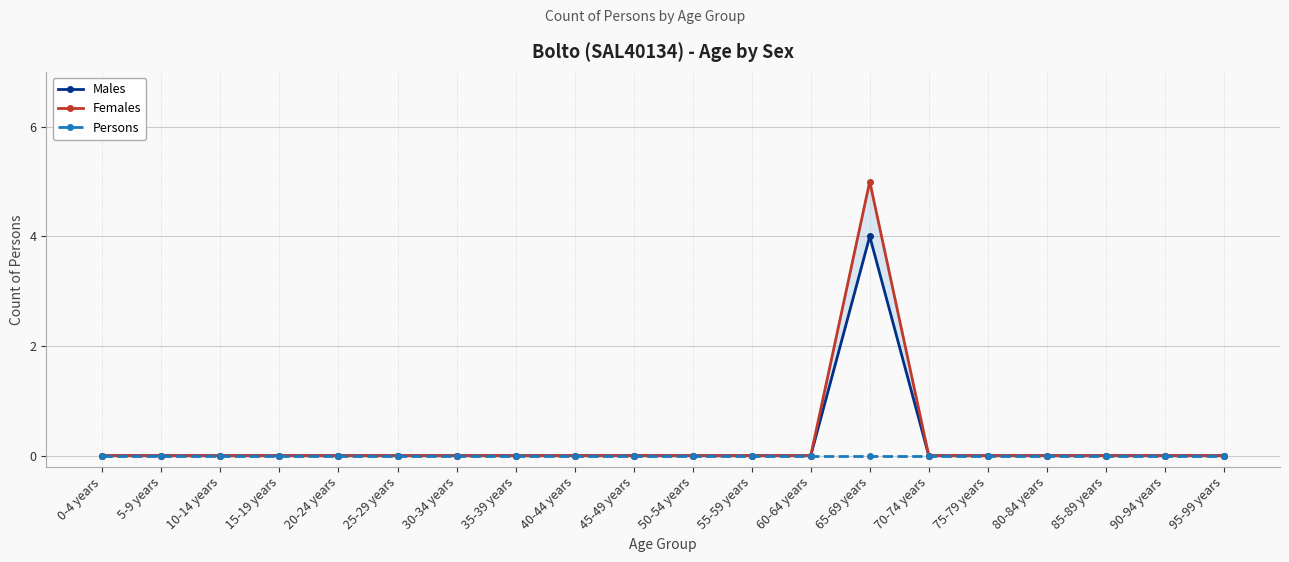

What are all the series names shown in the legend?

Males, Females, Persons